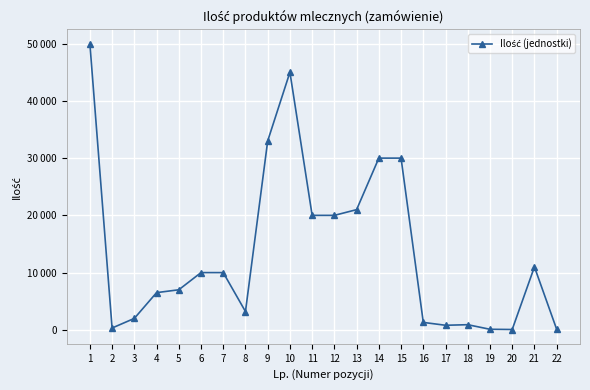

Does the chart have visible grid lines?

Yes